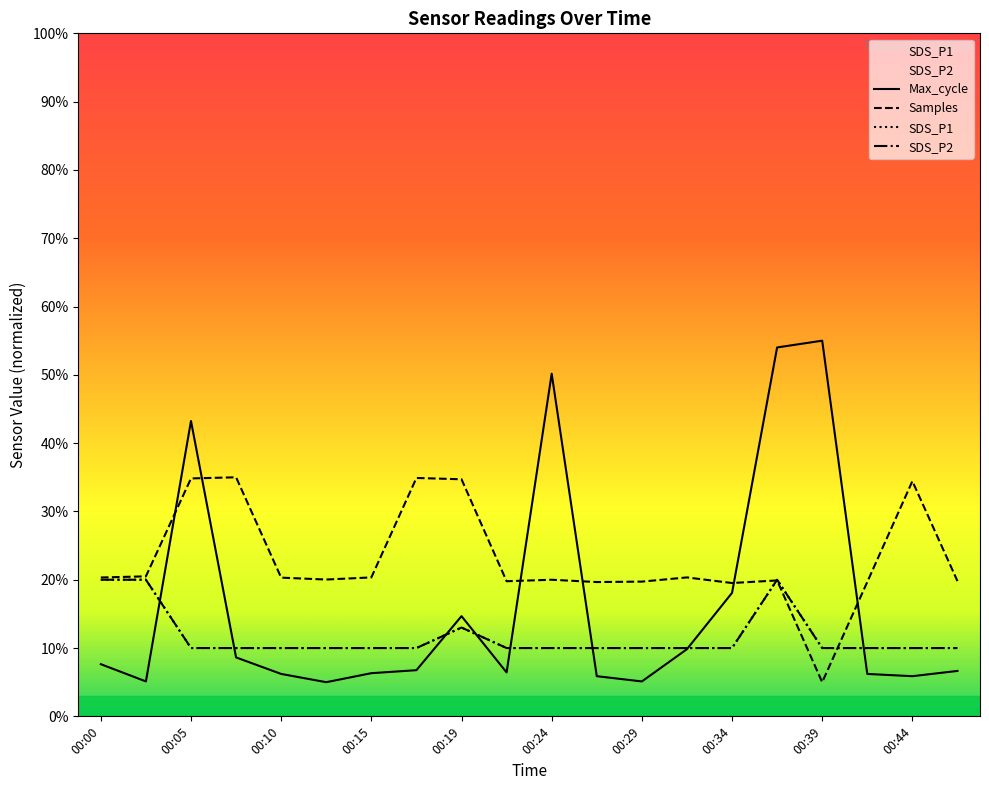

True or false: SDS_P1 has a value of 0.1 at 00:27.

True